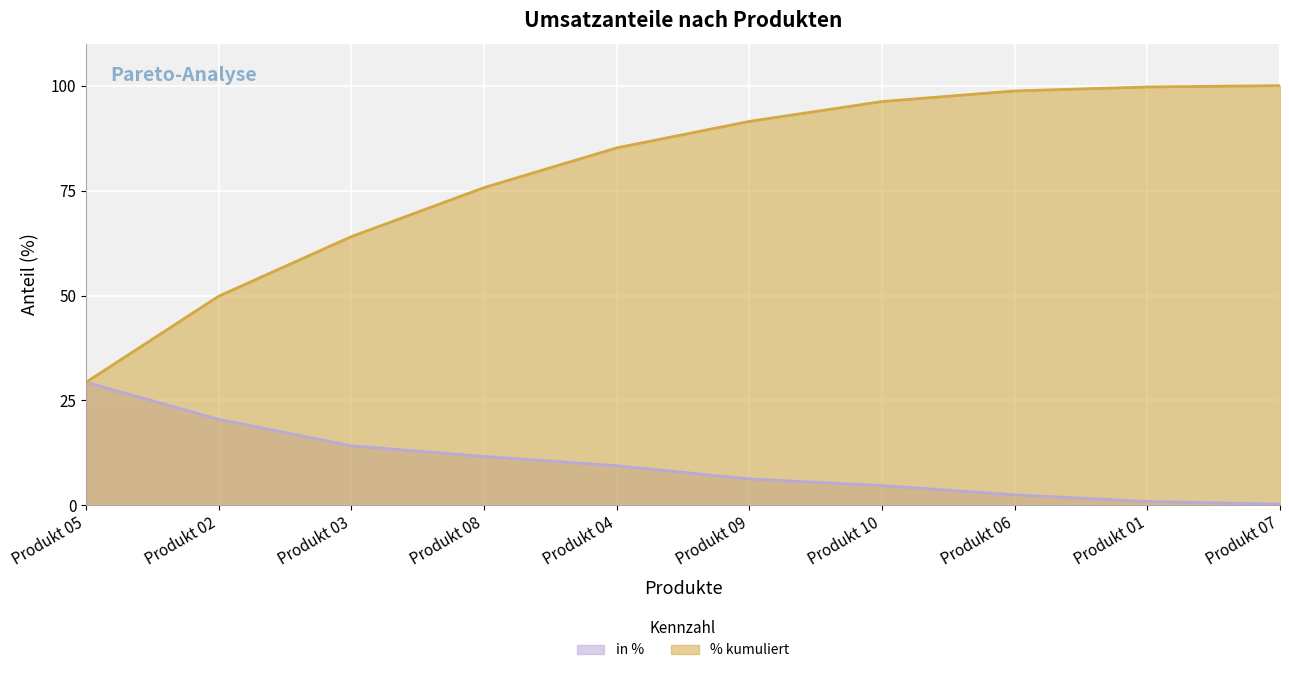

What is the label of the 3rd point from the left?

Produkt 03